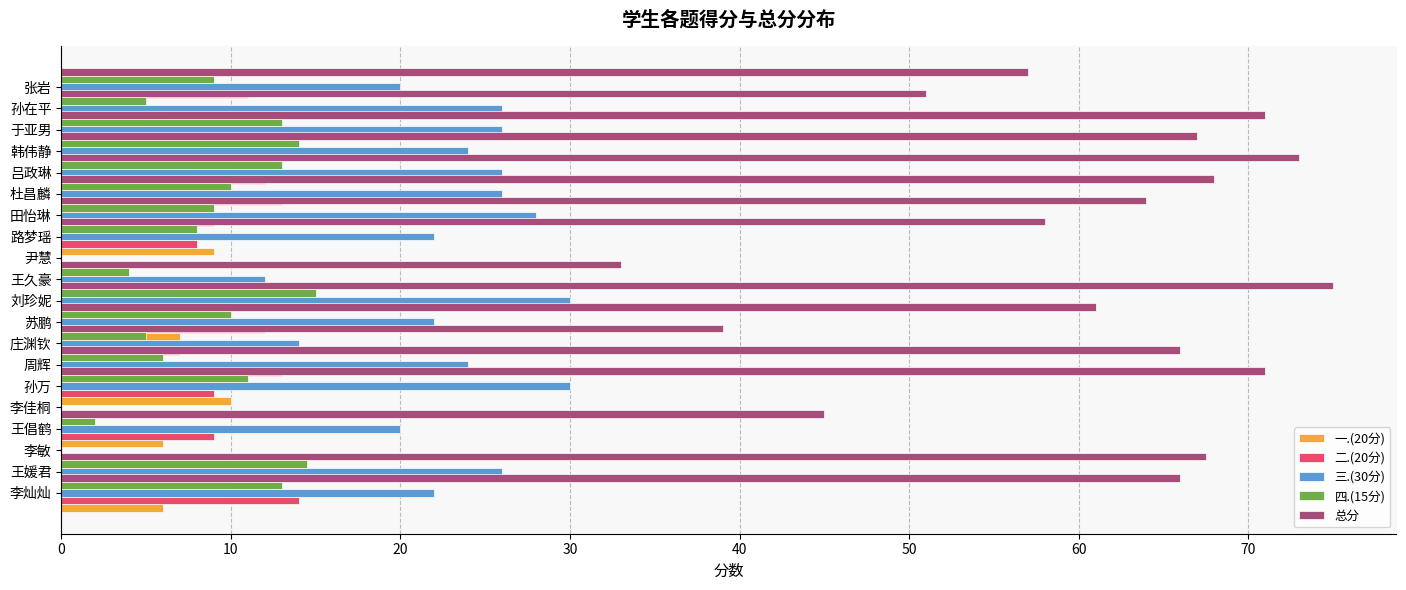

What are all the series names shown in the legend?

一.(20分), 二.(20分), 三.(30分), 四.(15分), 总分